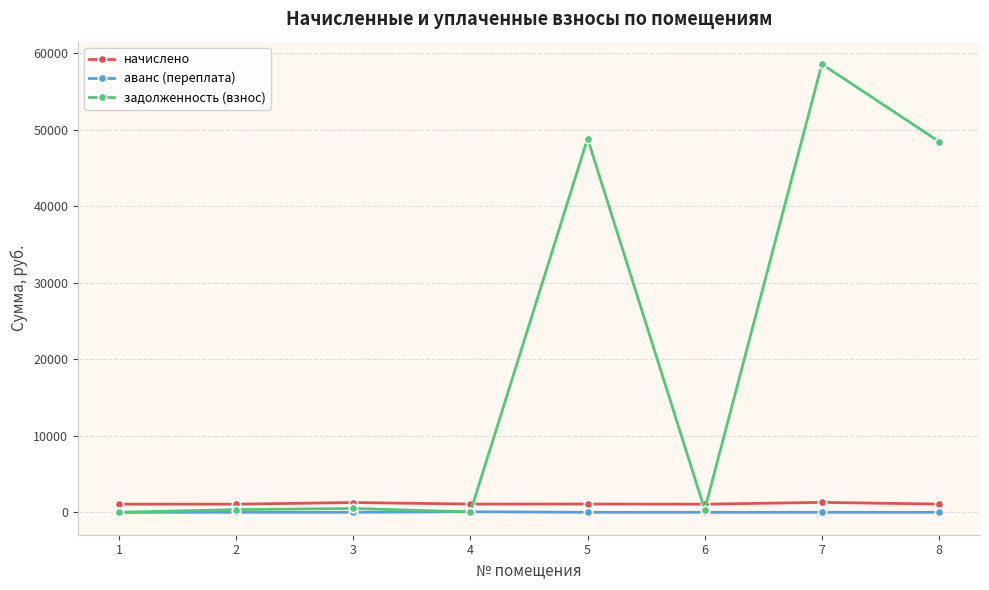

At how many categories does at least one series exceed 35671?

3